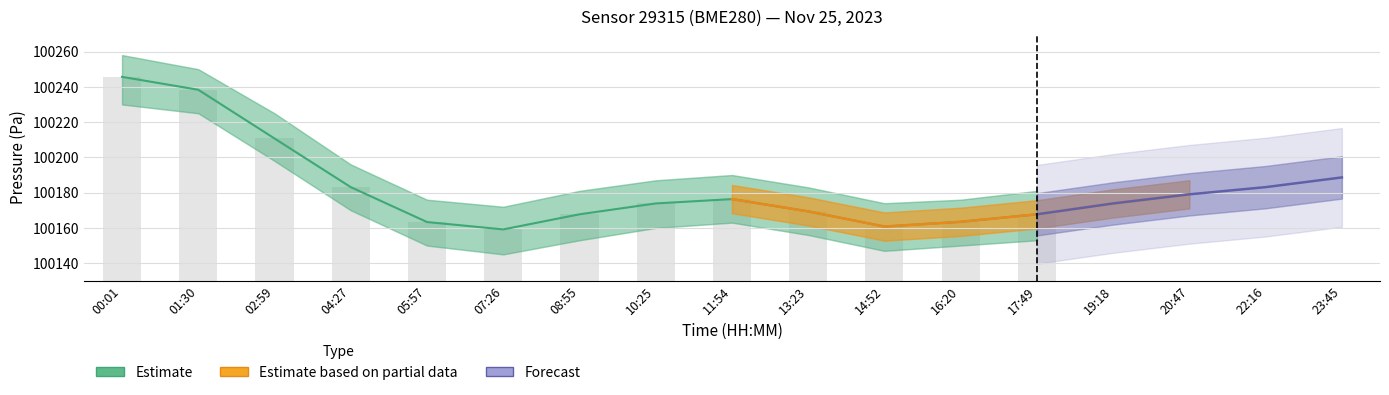

True or false: pressure has a value of 100183.1 at 22:16.

True